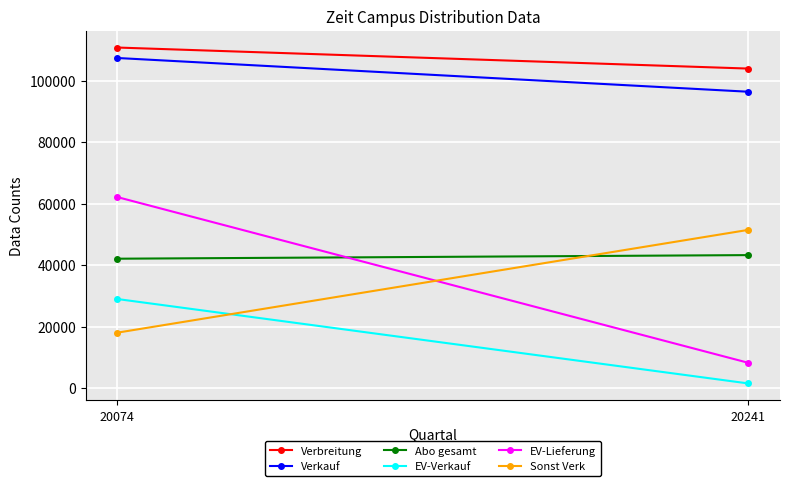

What is the value of the Verbreitung point at the 2nd from the left?

103998